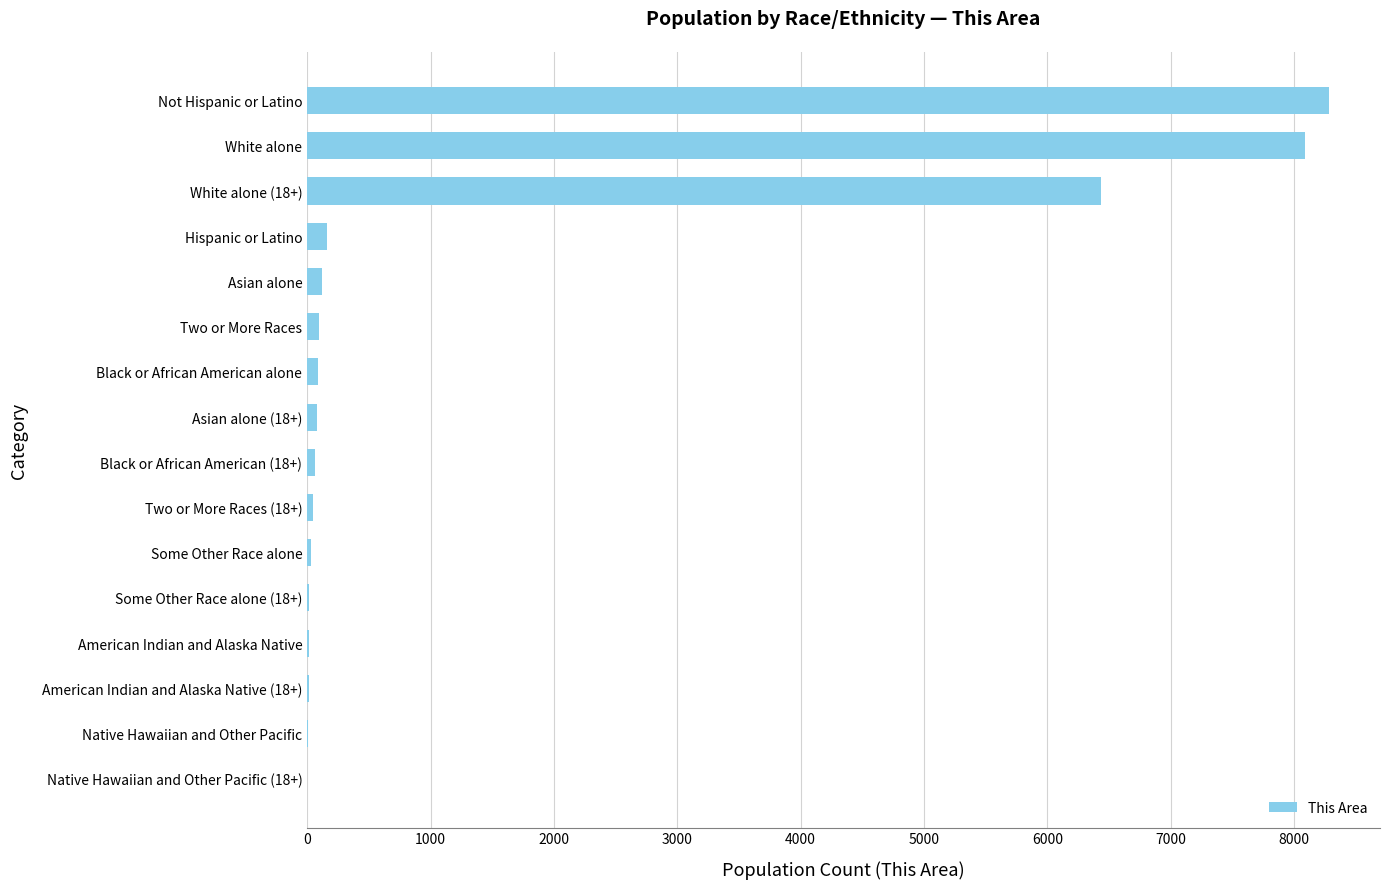

The value at White alone (18+) is 6432. True or false?

True